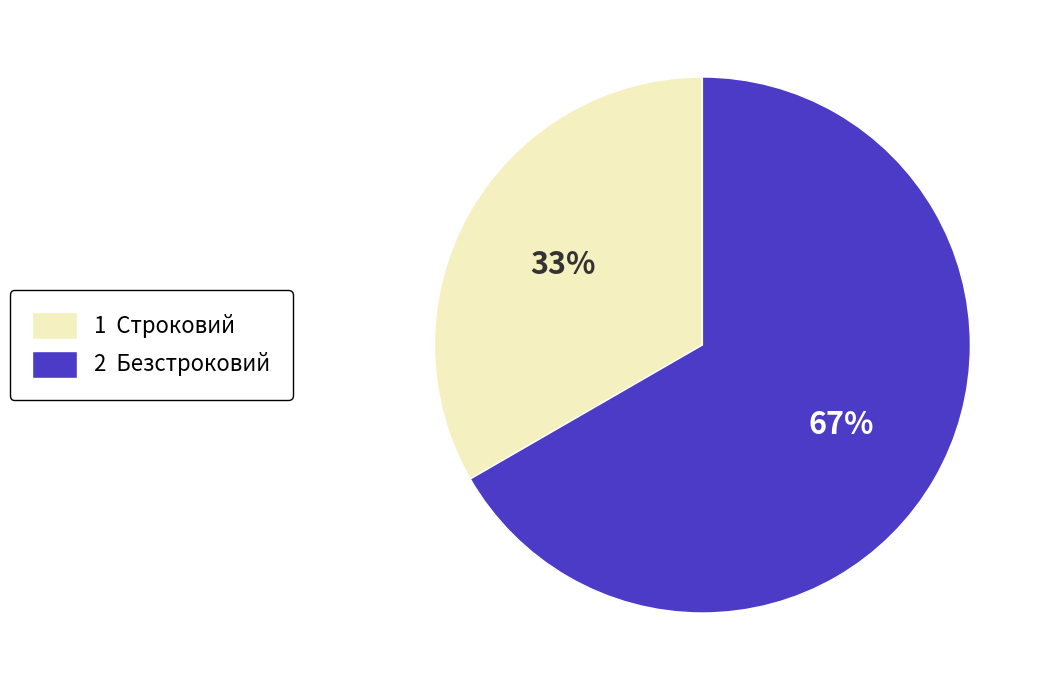

To the nearest percent, what is the average slice percentage?

50%